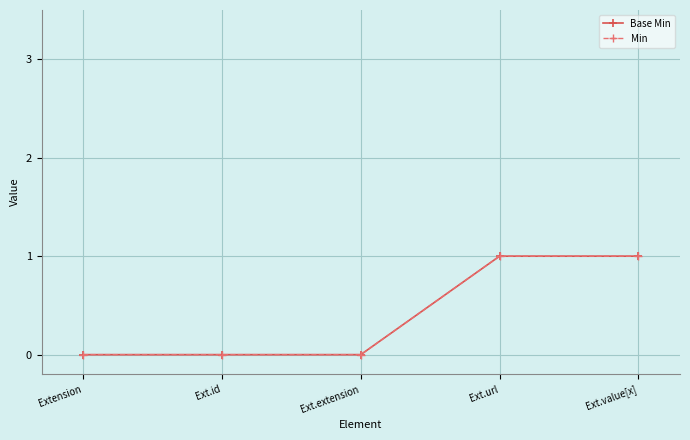

Reading left to right, extract all data points from this chart.

Base Min: 0	0	0	1	1
Min: 0	0	0	1	1